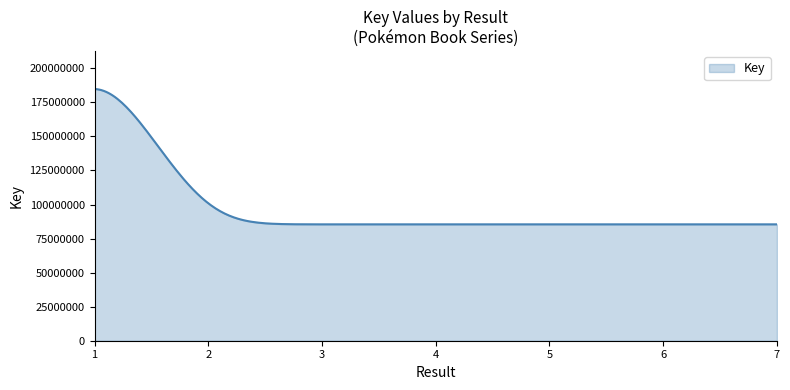

Does the chart display data point markers on the line(s)?

No